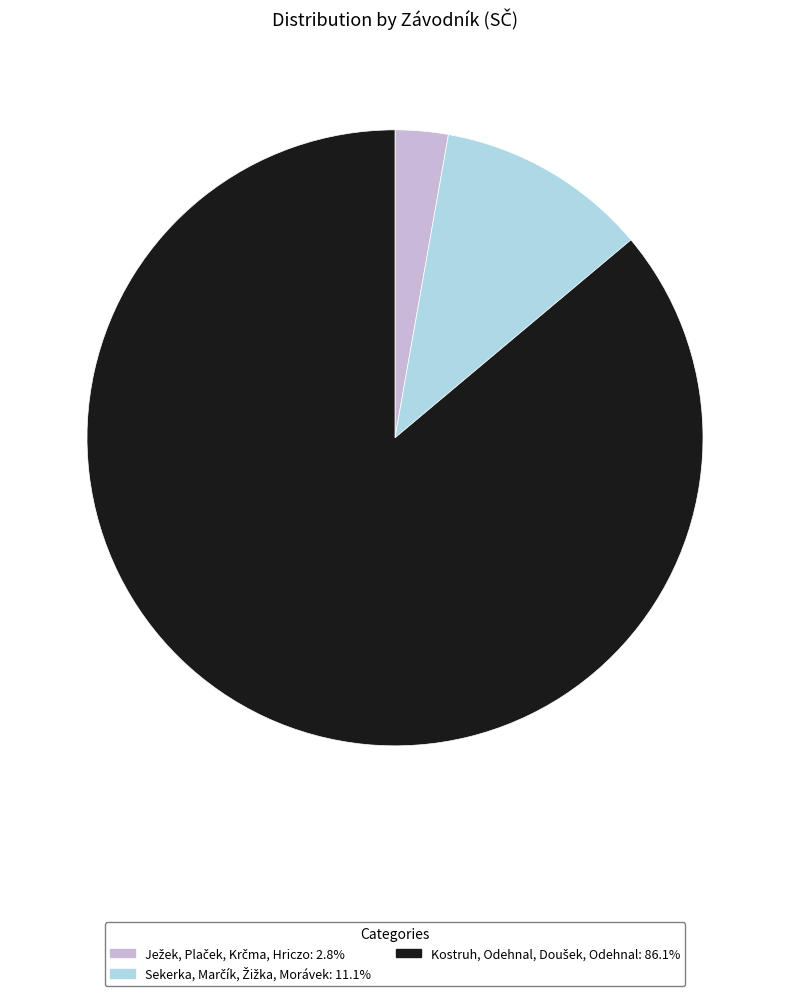

How many segments does this pie chart have?

3